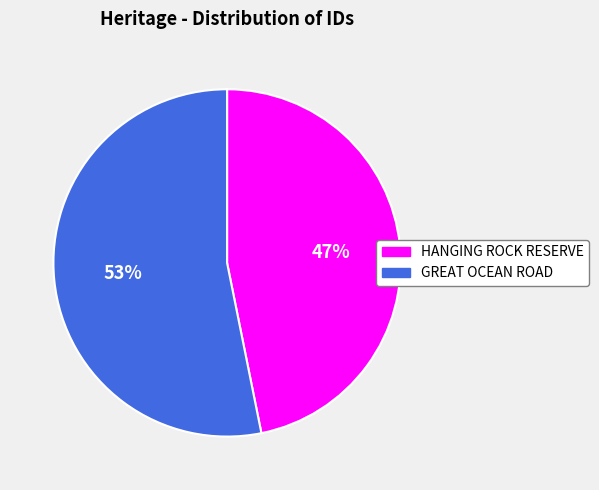

What is the majority slice?

GREAT OCEAN ROAD